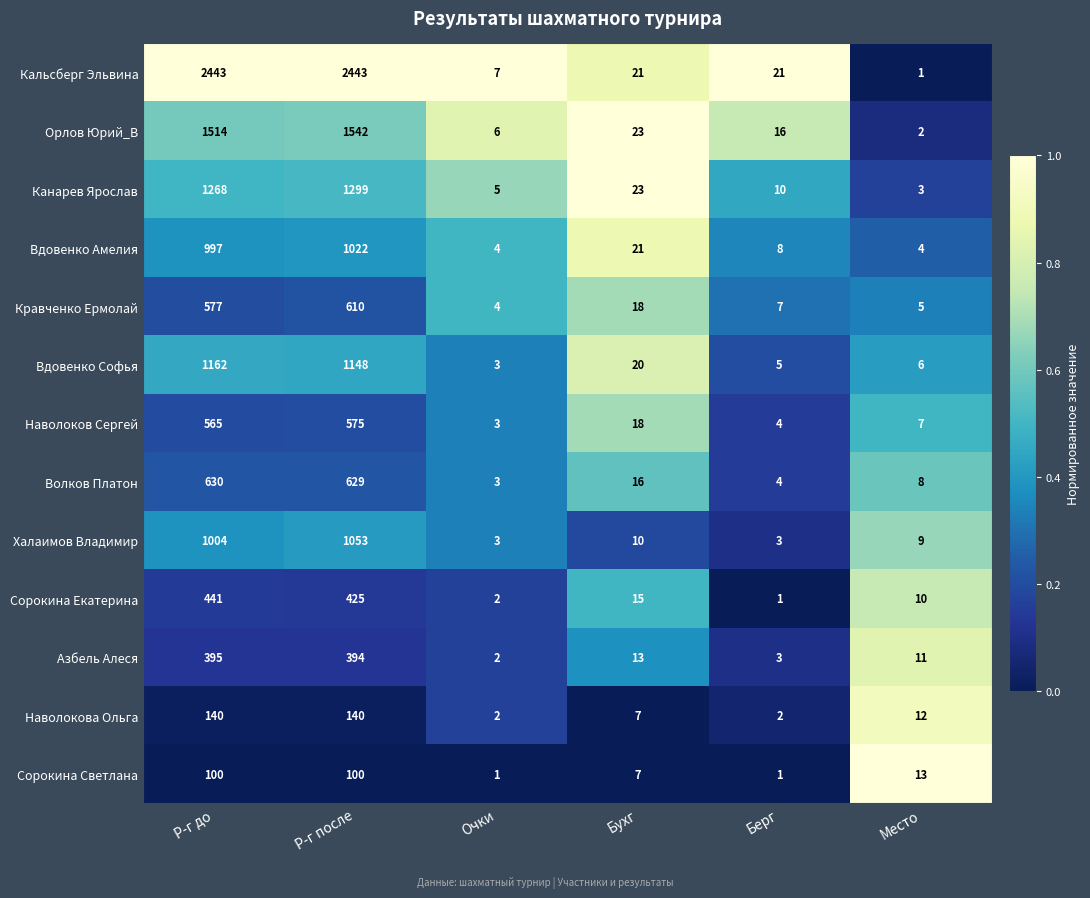

At which category is the sum across all series the highest?

Р-г после